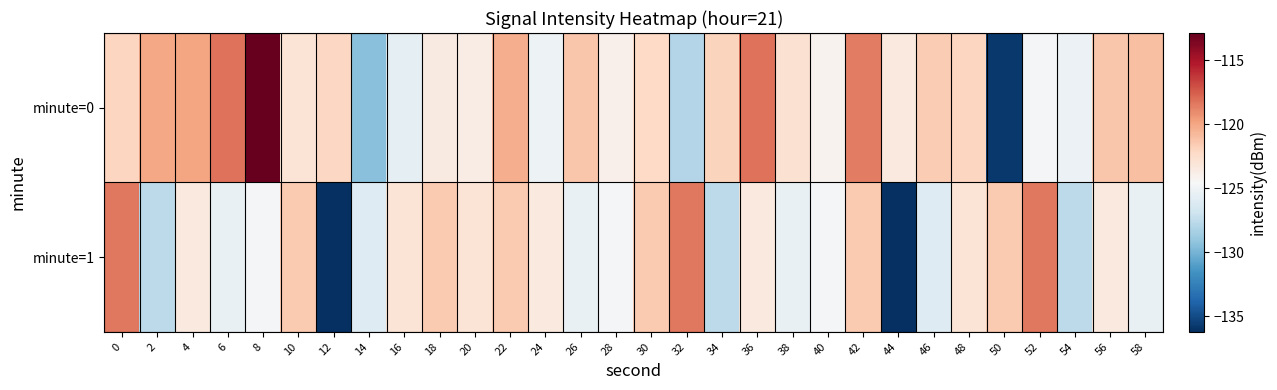

Rank the series by their average value, from highest to lowest.

minute=0, minute=1